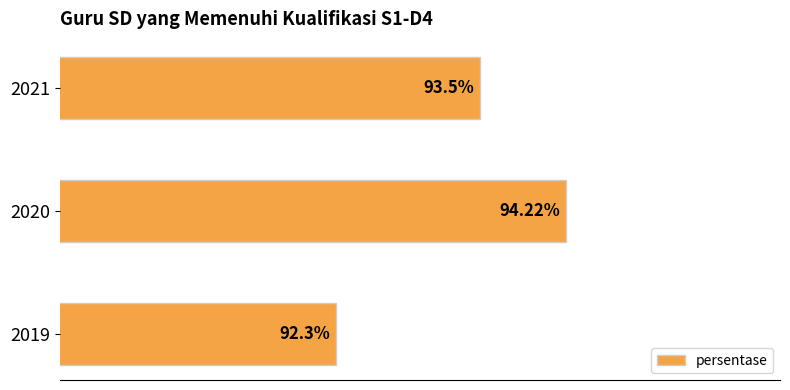

List the labels in order of value, smallest first.

2019, 2021, 2020